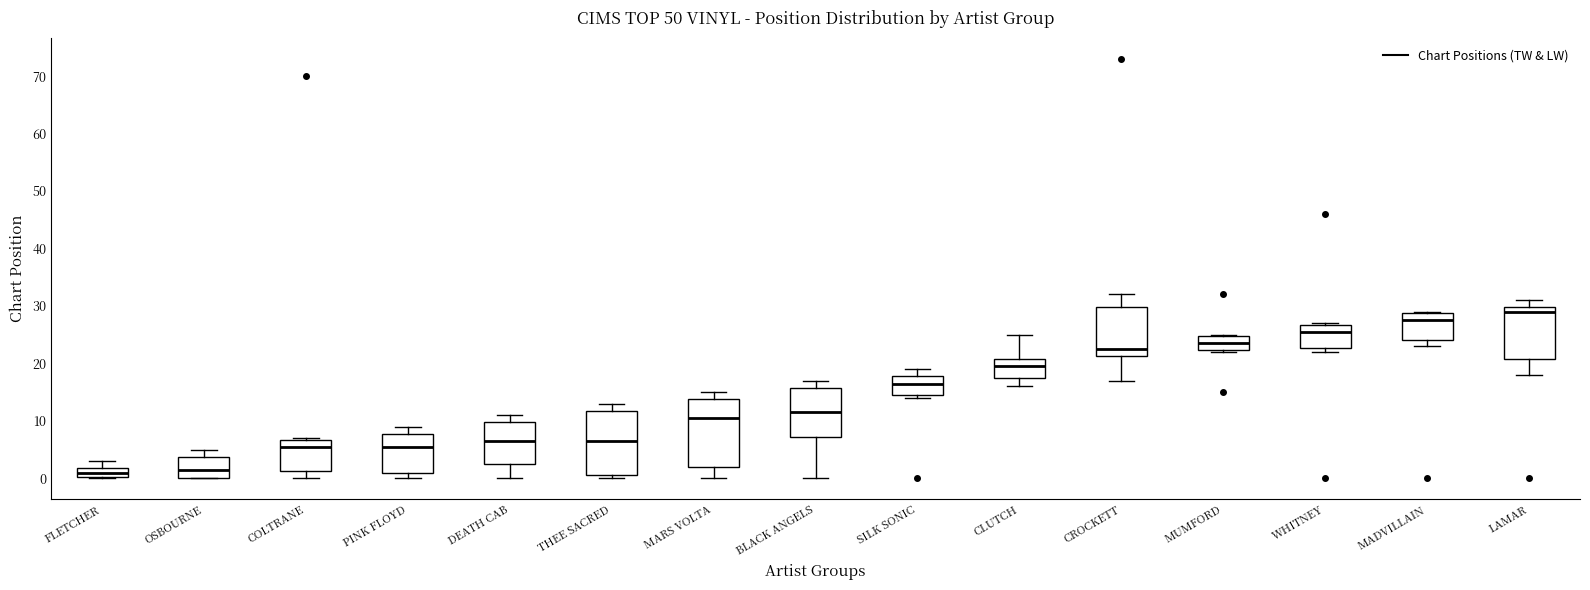

Reading left to right, transcribe this box plot: for each box, give where its median line is, the range the box spans, and where its two whiskers end, as read against the y-axis. The values are not printed on the chart, so give them approximately, as read against the axis.

FLETCHER: median 1, box 0 to 2, whiskers 0 to 3
OSBOURNE: median 2, box 0 to 4, whiskers 0 to 5
COLTRANE: median 6, box 1 to 7, whiskers 0 to 7
PINK FLOYD: median 6, box 1 to 8, whiskers 0 to 9
DEATH CAB: median 7, box 3 to 10, whiskers 0 to 11
THEE SACRED: median 7, box 1 to 12, whiskers 0 to 13
MARS VOLTA: median 11, box 2 to 14, whiskers 0 to 15
BLACK ANGELS: median 12, box 7 to 16, whiskers 0 to 17
SILK SONIC: median 17, box 15 to 18, whiskers 14 to 19
CLUTCH: median 20, box 18 to 21, whiskers 16 to 25
CROCKETT: median 23, box 21 to 30, whiskers 17 to 32
MUMFORD: median 24, box 22 to 25, whiskers 22 to 25
WHITNEY: median 26, box 23 to 27, whiskers 22 to 27
MADVILLAIN: median 28, box 24 to 29, whiskers 23 to 29
LAMAR: median 29, box 21 to 30, whiskers 18 to 31